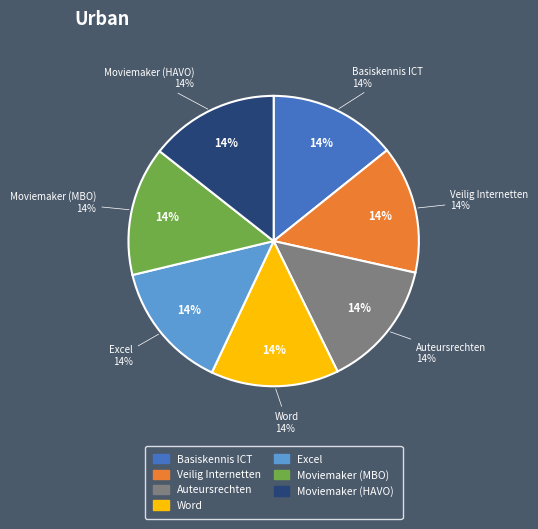

The Moviemaker (MBO) slice represents 14% of the pie. True or false?

True